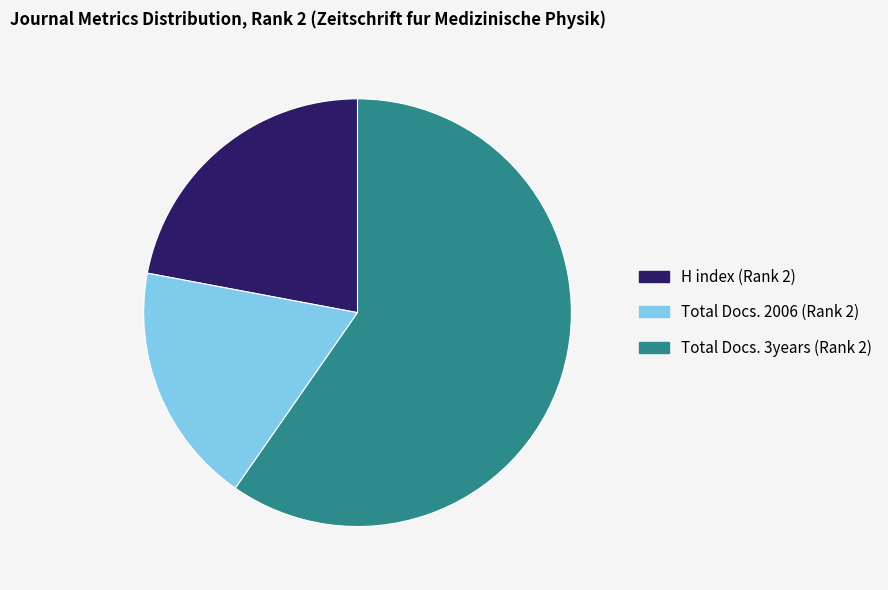

Is there a majority slice in this chart?

Yes